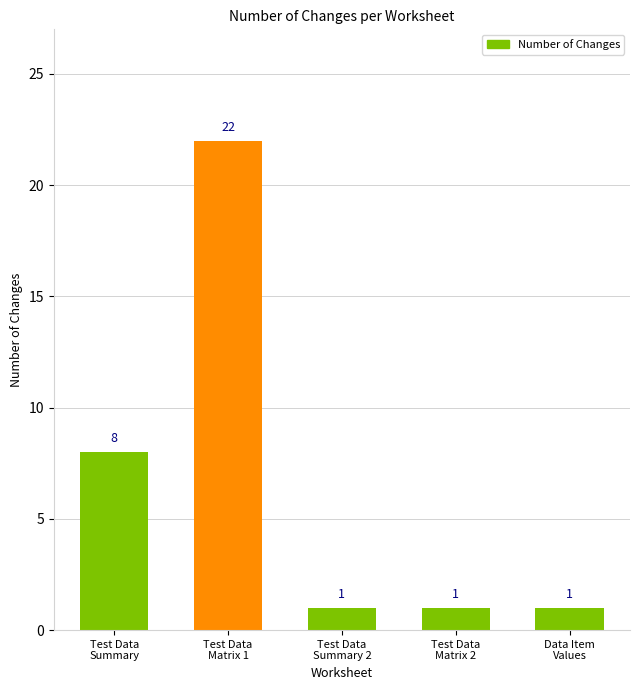

Reading left to right, transcribe all the data shown in this chart.

8	22	1	1	1